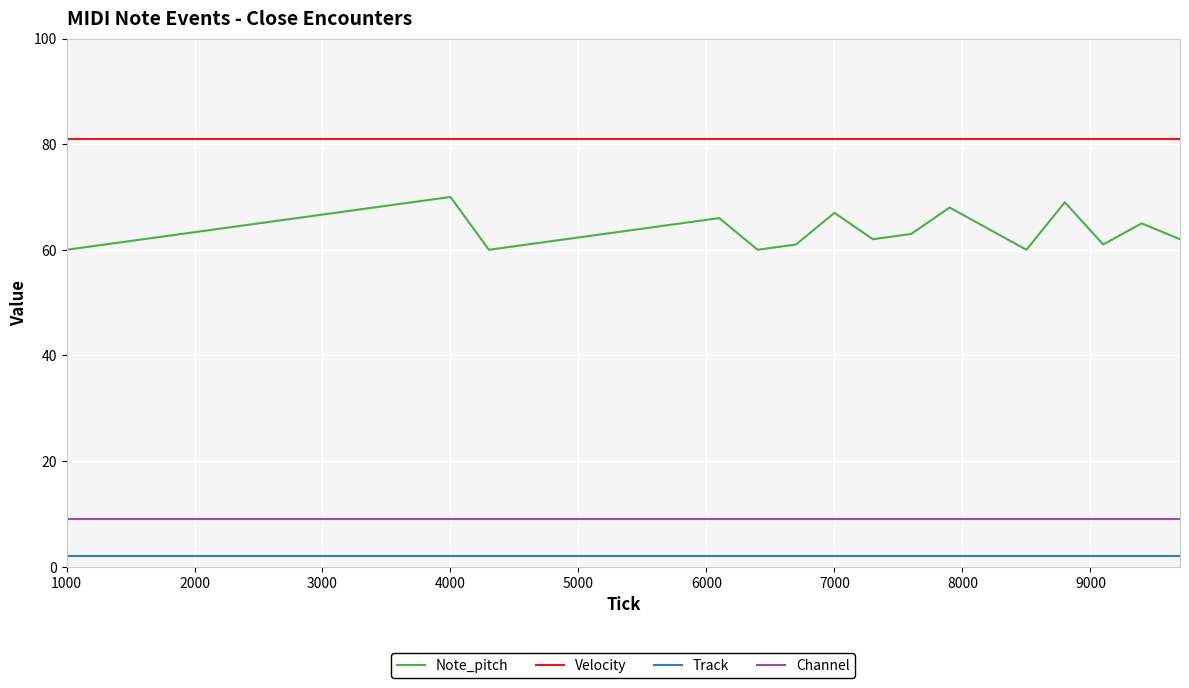

List the series in order of their peak value, highest first.

Velocity, Note_pitch, Channel, Track